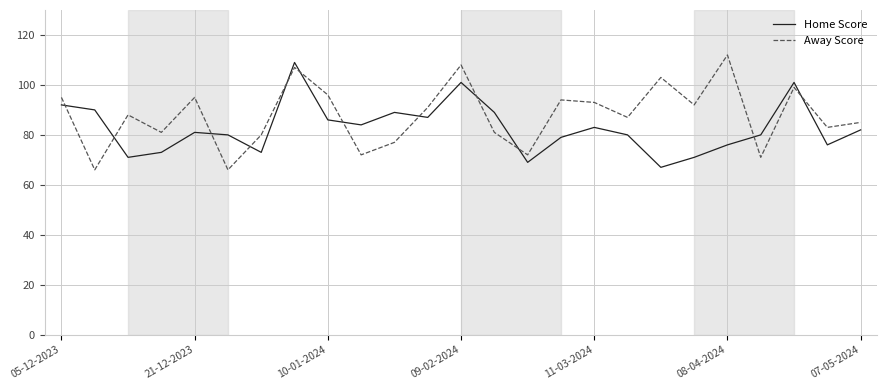

True or false: Home Score and Away Score intersect in this chart.

True